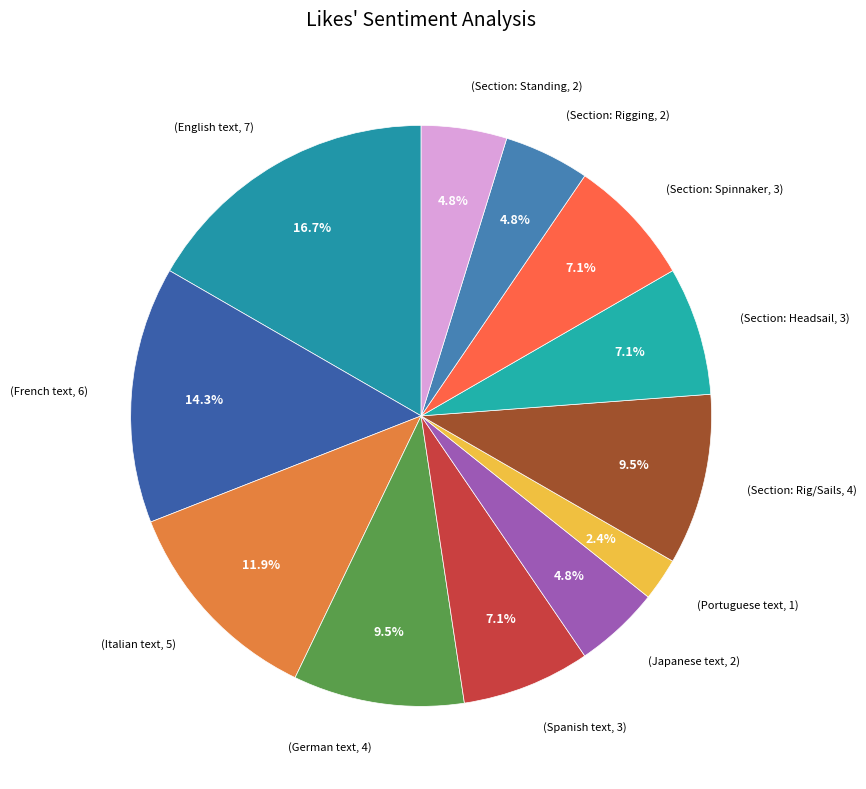

Is (German text, 4) the majority of the pie?

No